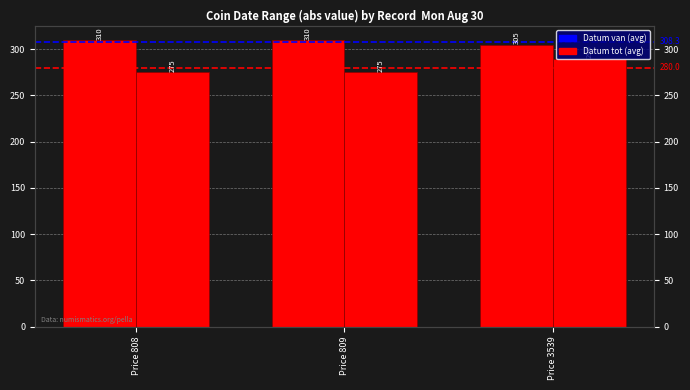

Rank the categories by Datum van value from lowest to highest.

Price 3539, Price 808, Price 809